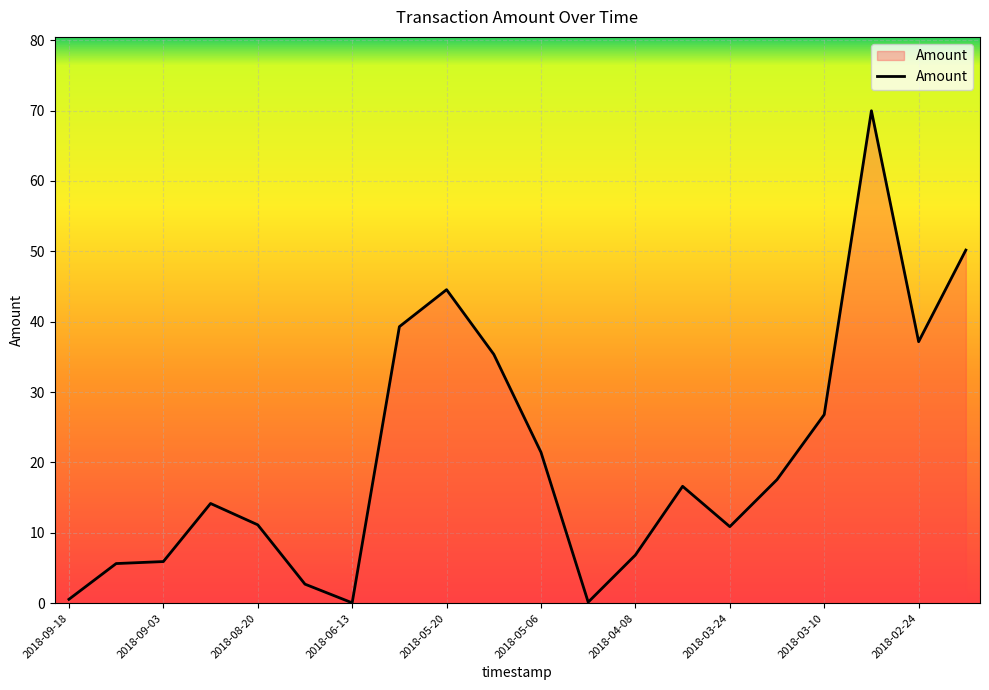

What is the difference between the maximum and minimum values?

69.9